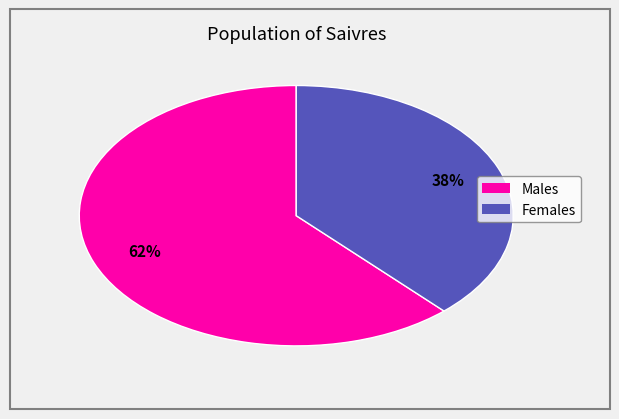

Is there a majority slice in this chart?

Yes